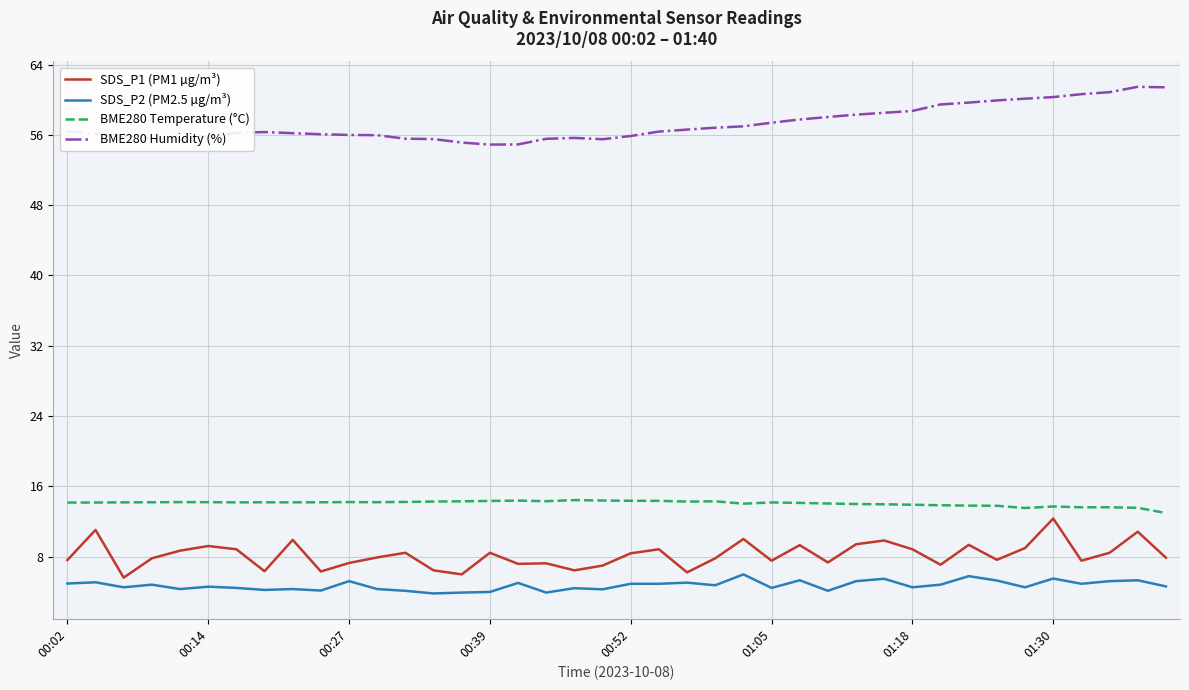

Rank the series by their maximum value, from highest to lowest.

BME280 Humidity (%), BME280 Temperature (°C), SDS_P1 (PM1 µg/m³), SDS_P2 (PM2.5 µg/m³)